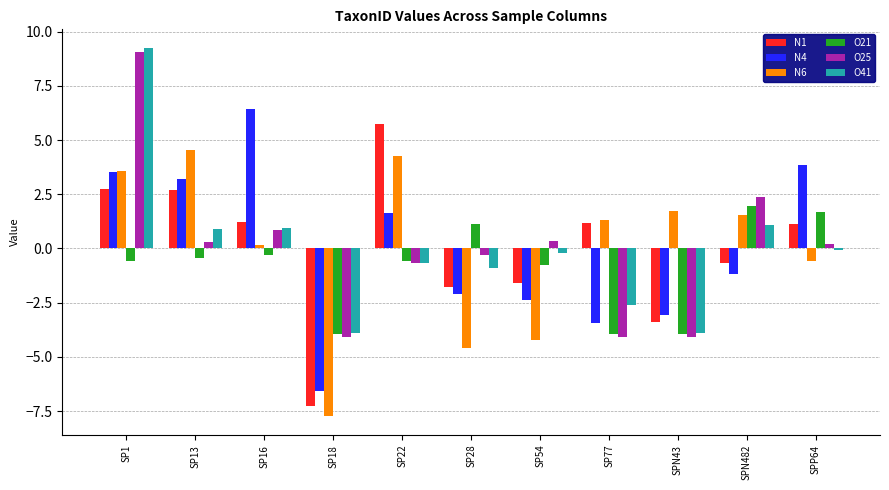

What is the total value across all series at SP22?

9.7